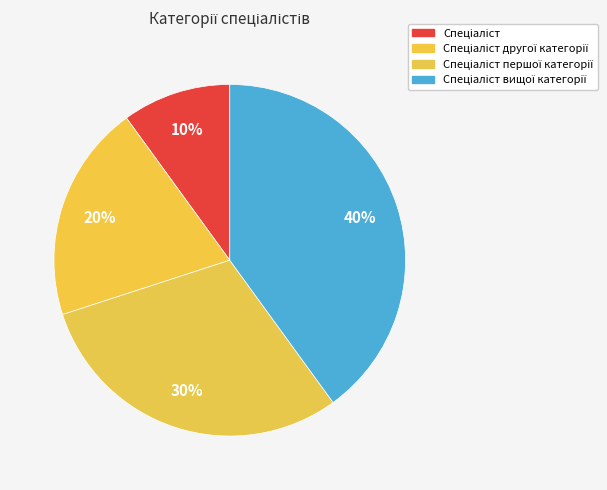

To the nearest percent, what percentage of the pie is Спеціаліст?

10%